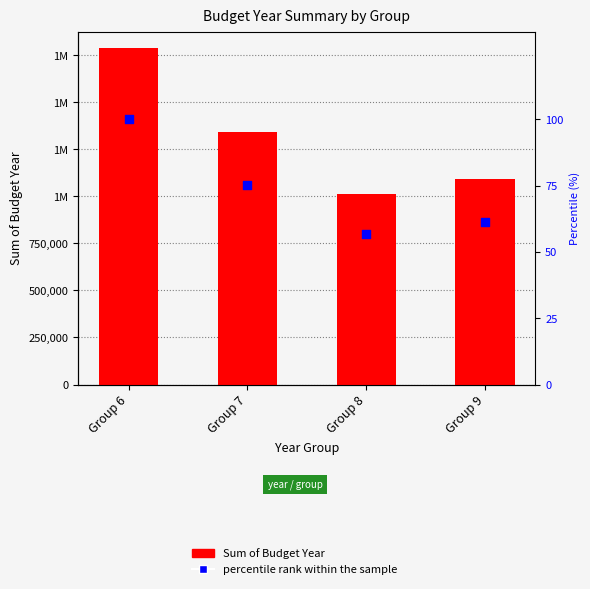

Which series contains the highest Y value?

Sum of Budget Year